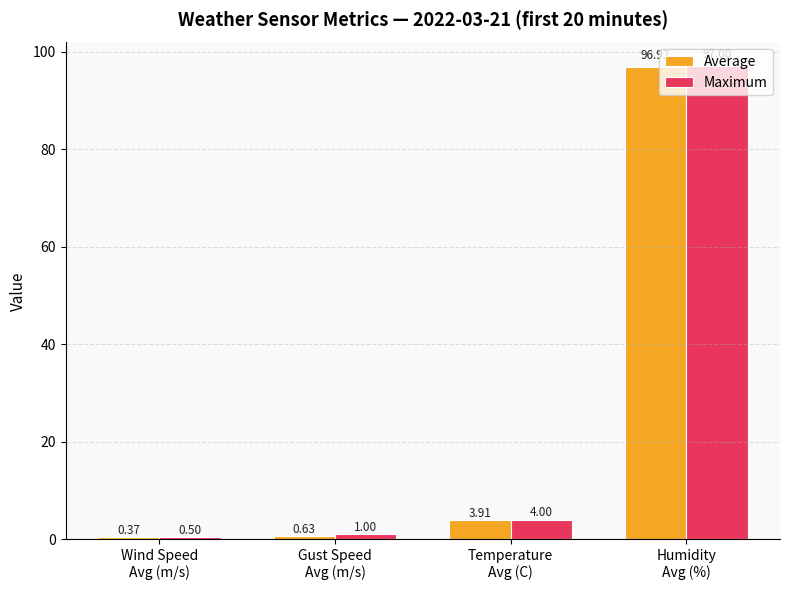

What value does the Maximum series have at Gust Speed
Avg (m/s)?

1.0